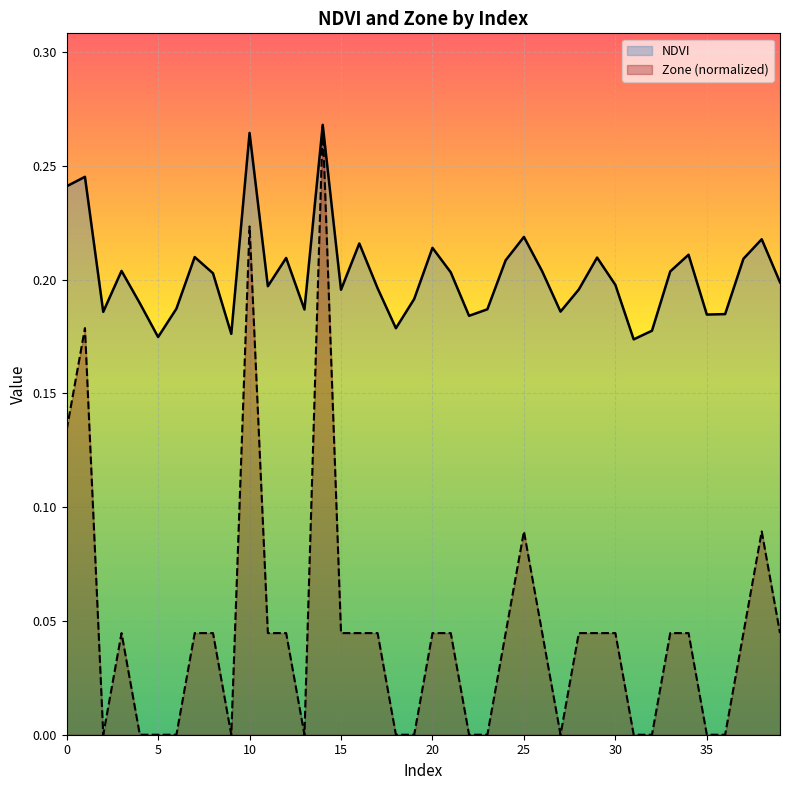

What are all the series names shown in the legend?

NDVI, Zone (normalized)